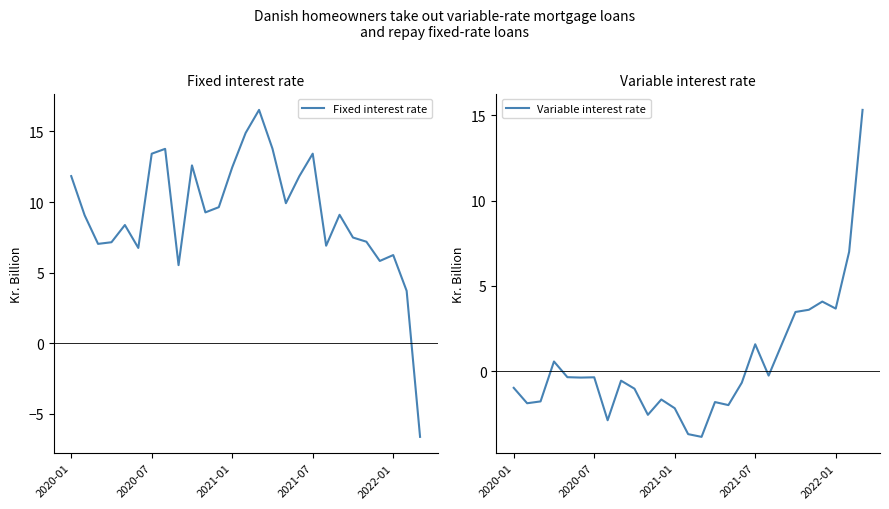

What is the minimum value for Fixed interest rate?

-6.6